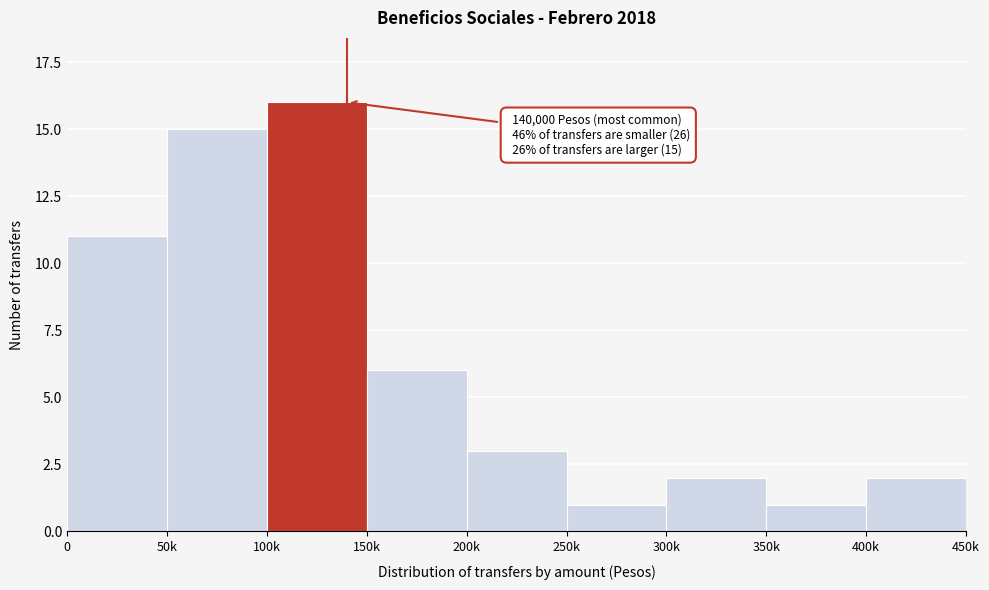

Reading left to right, extract all data points from this chart.

0=11	50k=15	100k=16	150k=6	200k=3	250k=1	300k=2	350k=1	400k=2